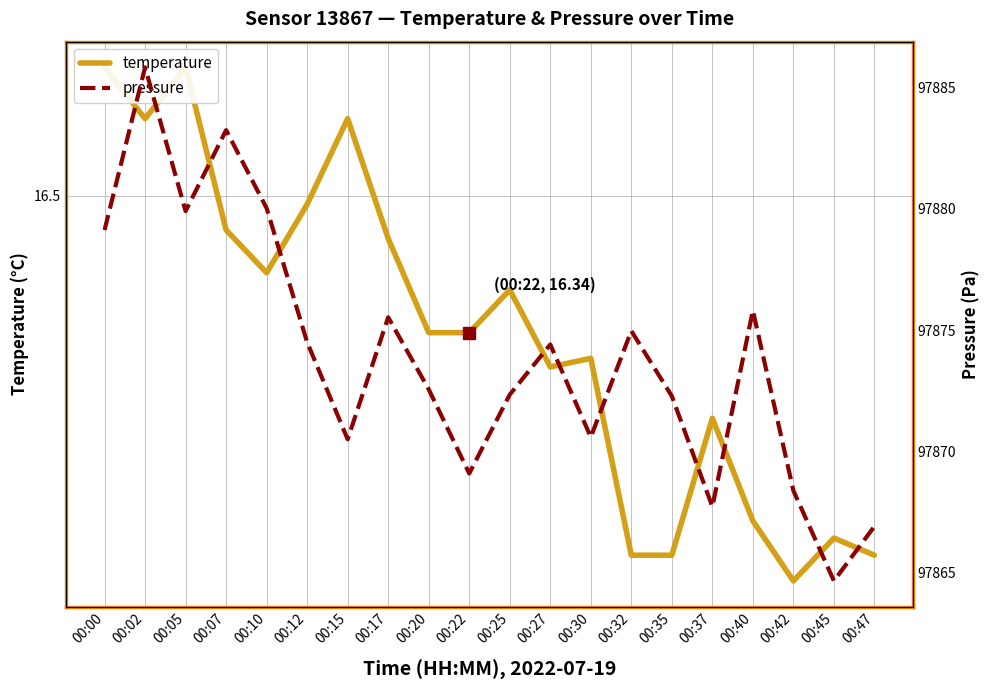

What is the total value across all series at 00:10?

97896.4